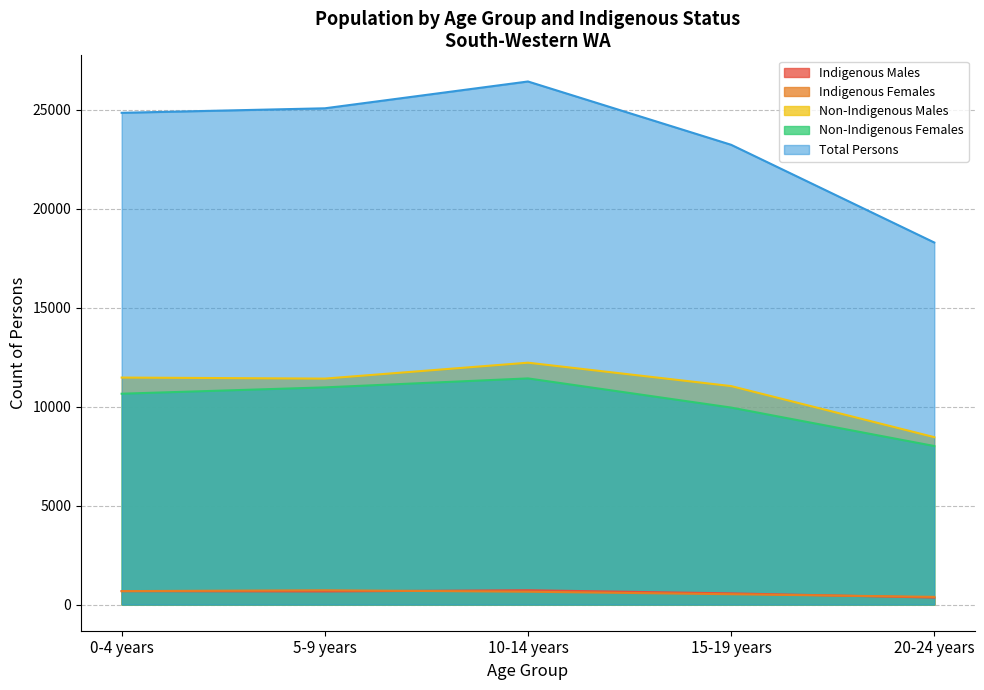

True or false: Non-Indigenous Females and Non-Indigenous Males cross at least once.

False